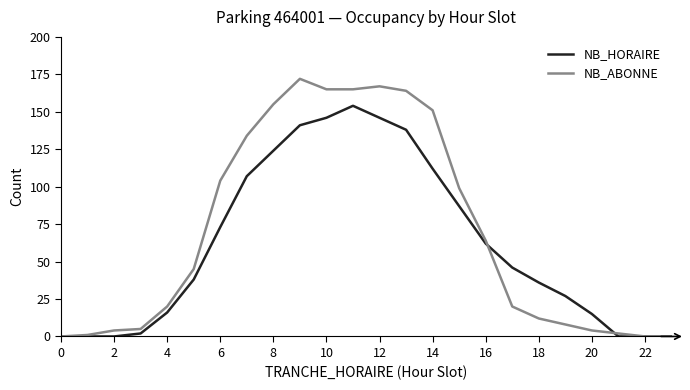

What is the greatest value displayed?

172